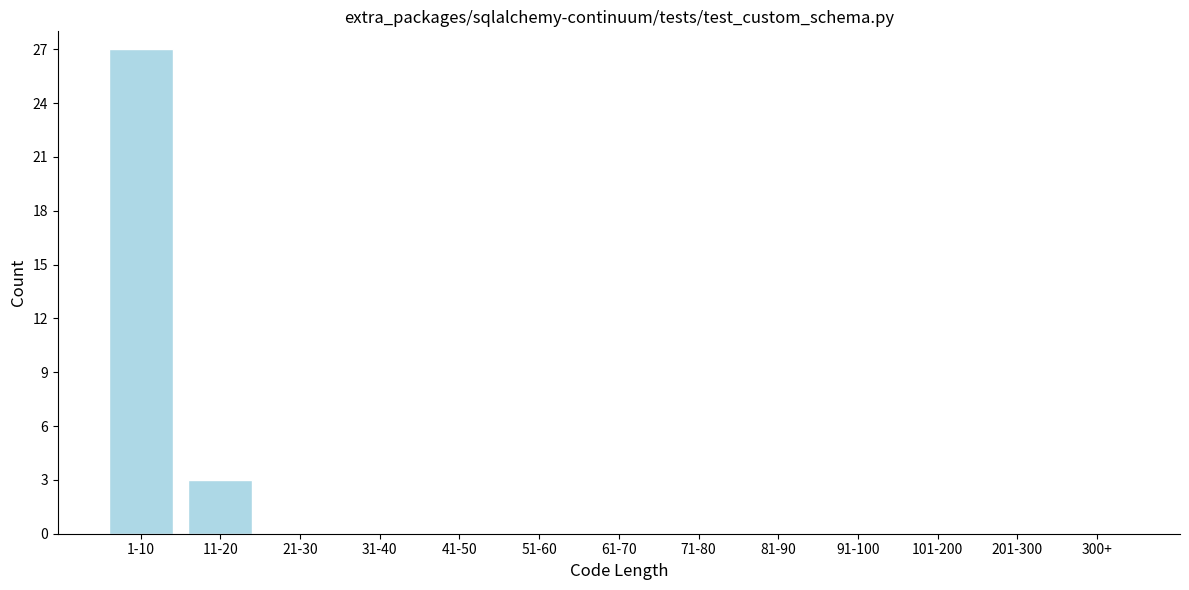

Reading left to right, transcribe all the data shown in this chart.

1-10=27	11-20=3	21-30=0	31-40=0	41-50=0	51-60=0	61-70=0	71-80=0	81-90=0	91-100=0	101-200=0	201-300=0	300+=0